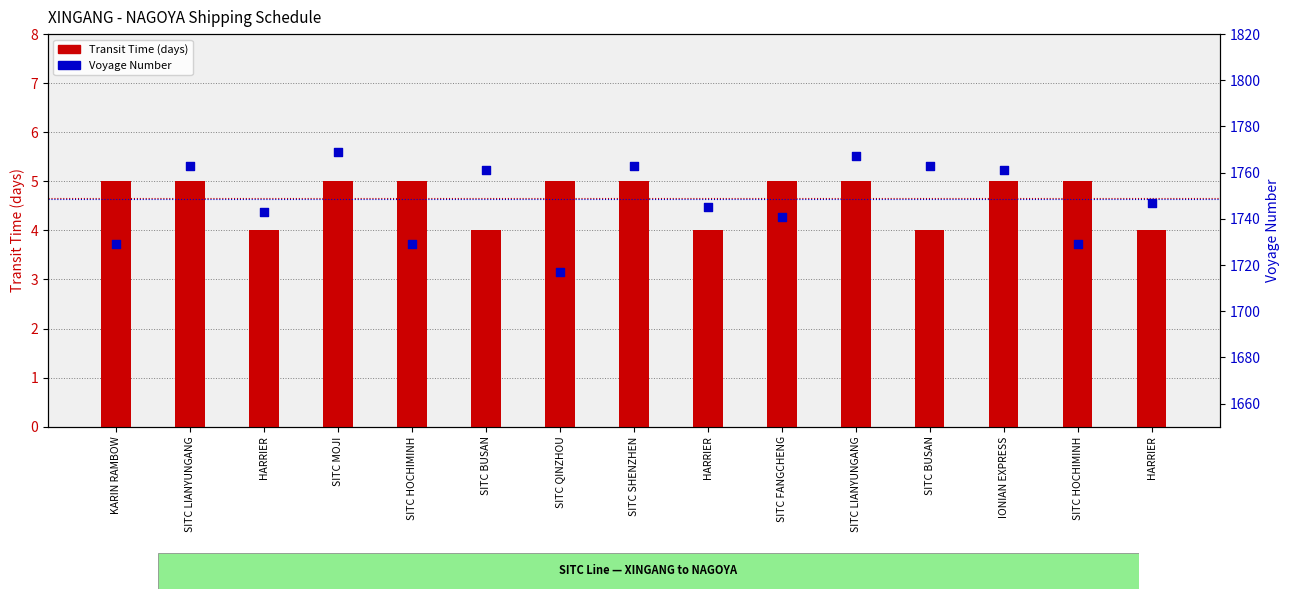

At which category is the sum across all series the highest?

SITC MOJI